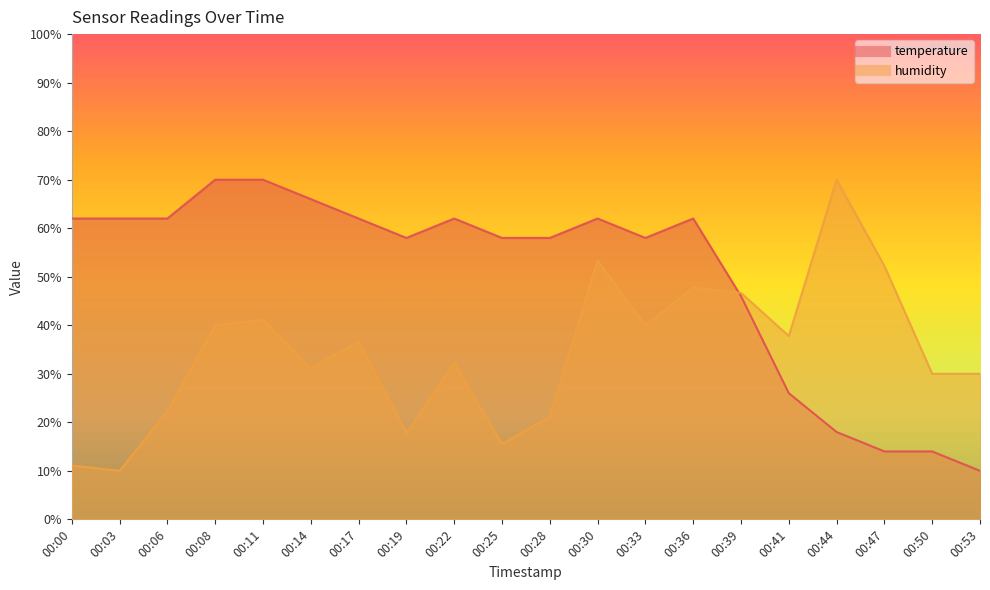

Reading right to left, what are all the values shown in this chart?

temperature: 10.0	14.0	14.0	18.0	26.0	46.0	62.0	58.0	62.0	58.0	58.0	62.0	58.0	62.0	66.0	70.0	70.0	62.0	62.0	62.0
humidity: 30.0	30.0	52.2	70.0	37.8	46.7	47.8	40.0	53.3	21.1	15.6	32.2	17.8	36.7	31.1	41.1	40.0	22.2	10.0	11.1